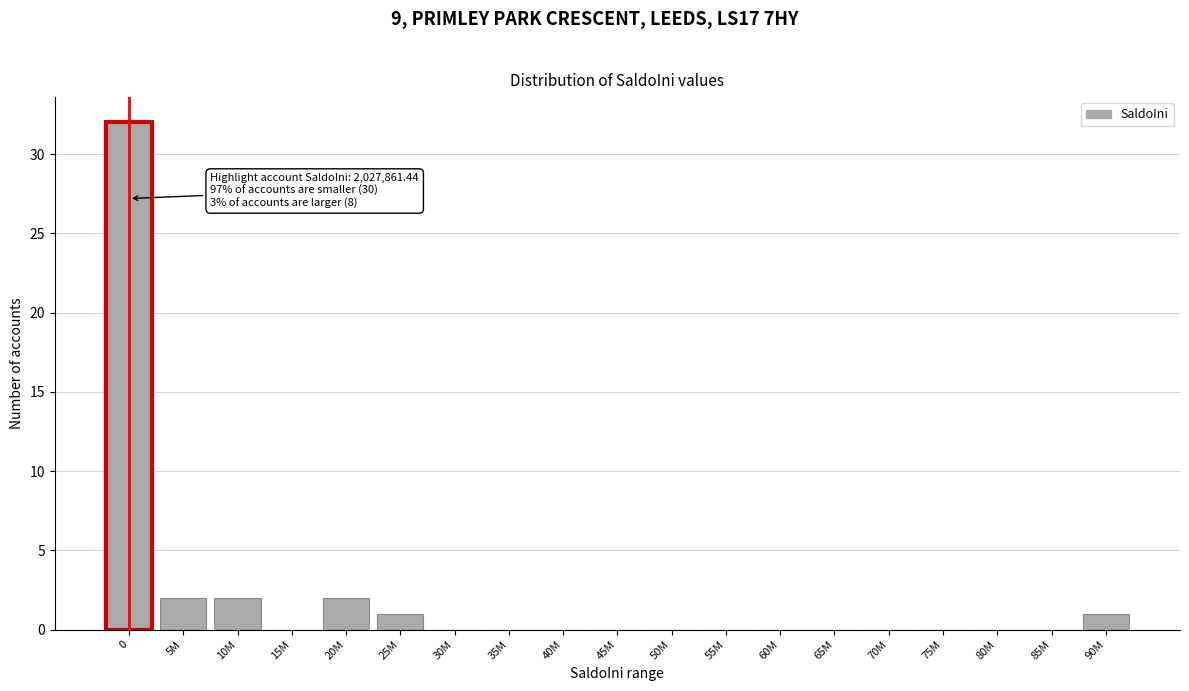

Reading right to left, extract all data points from this chart.

90M=1	85M=0	80M=0	75M=0	70M=0	65M=0	60M=0	55M=0	50M=0	45M=0	40M=0	35M=0	30M=0	25M=1	20M=2	15M=0	10M=2	5M=2	0=32